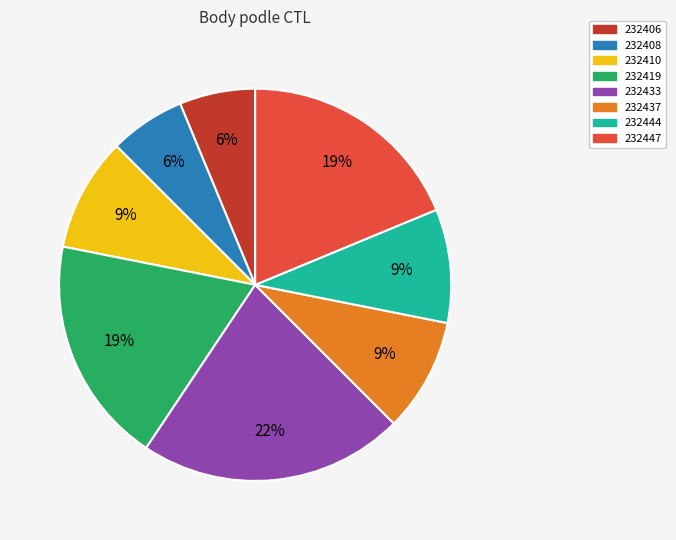

To the nearest percent, what is the average slice percentage?

12%